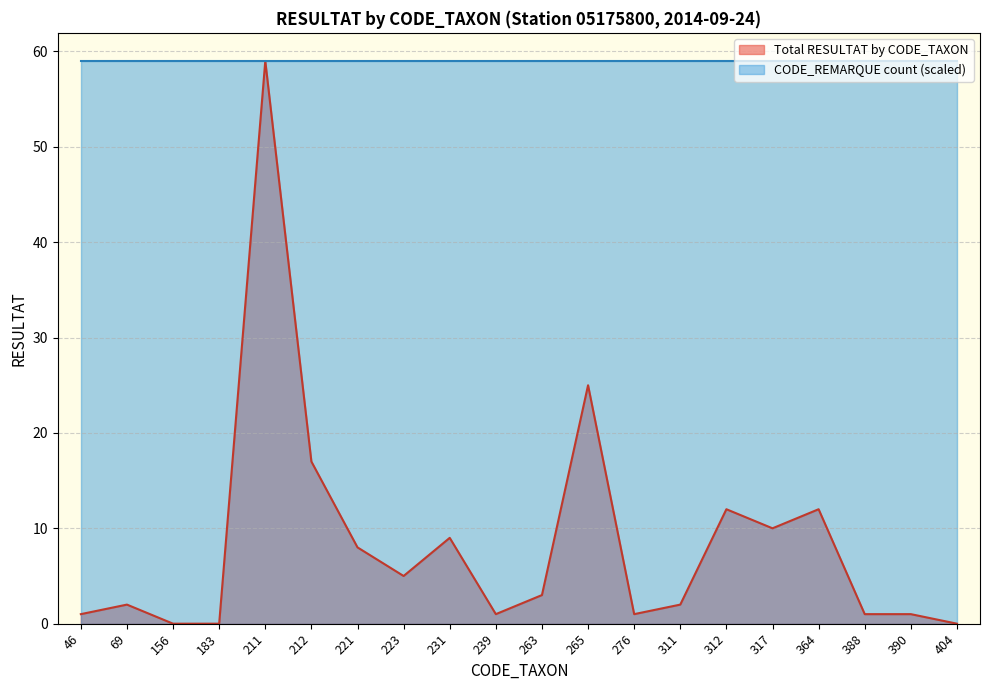

The value at 211 is 59. True or false?

True